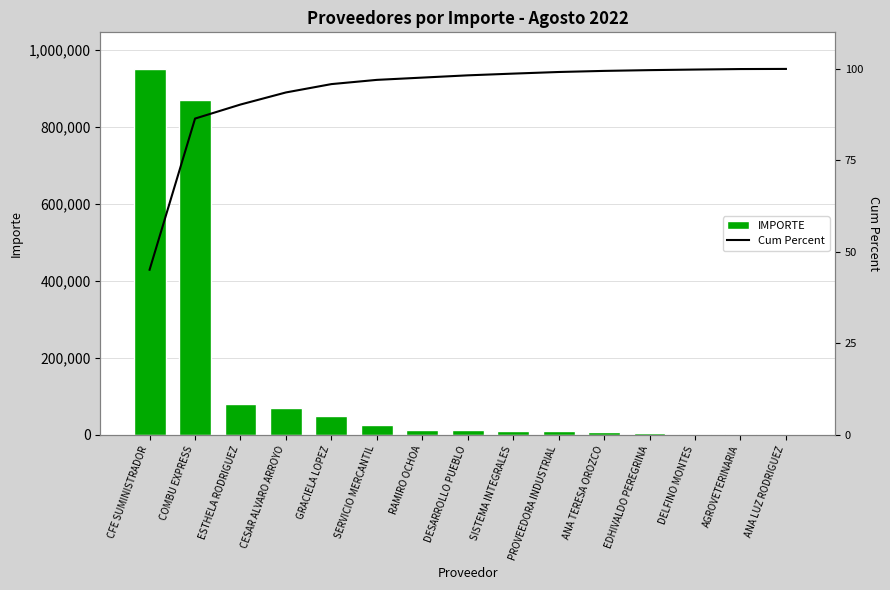

What is the total value across all series at ANA TERESA OROZCO?

6456.3